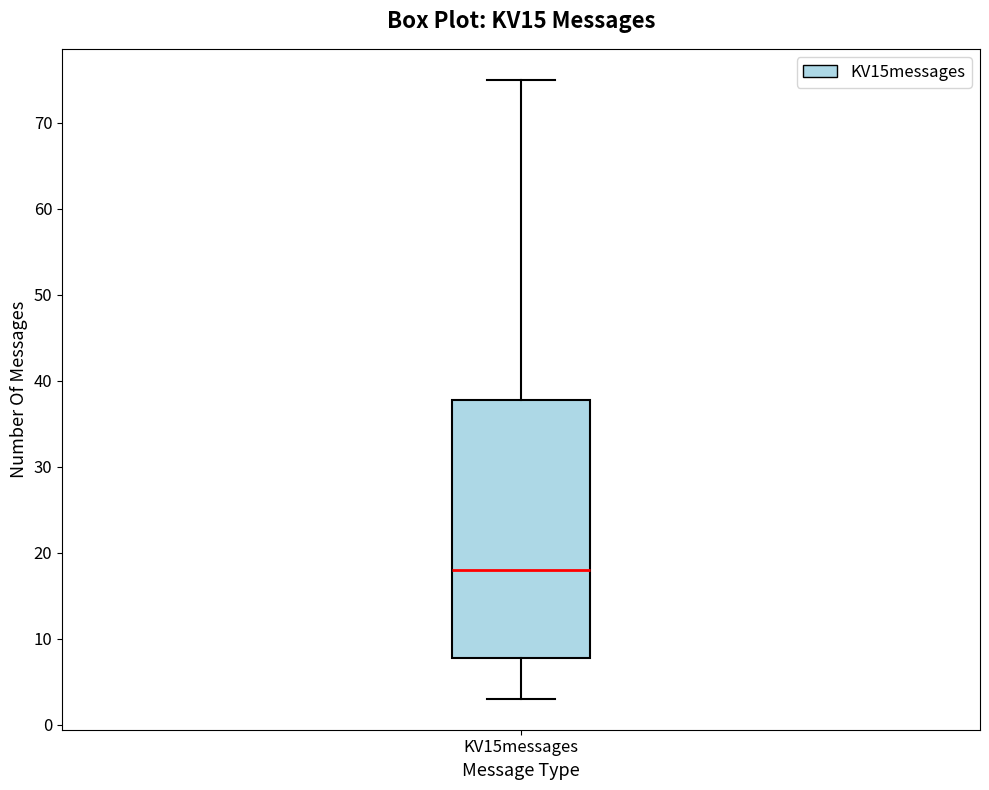

Where does the median line of the box for KV15messages sit on the y-axis? The values are not printed on the chart, so give them approximately, as read against the axis.

18